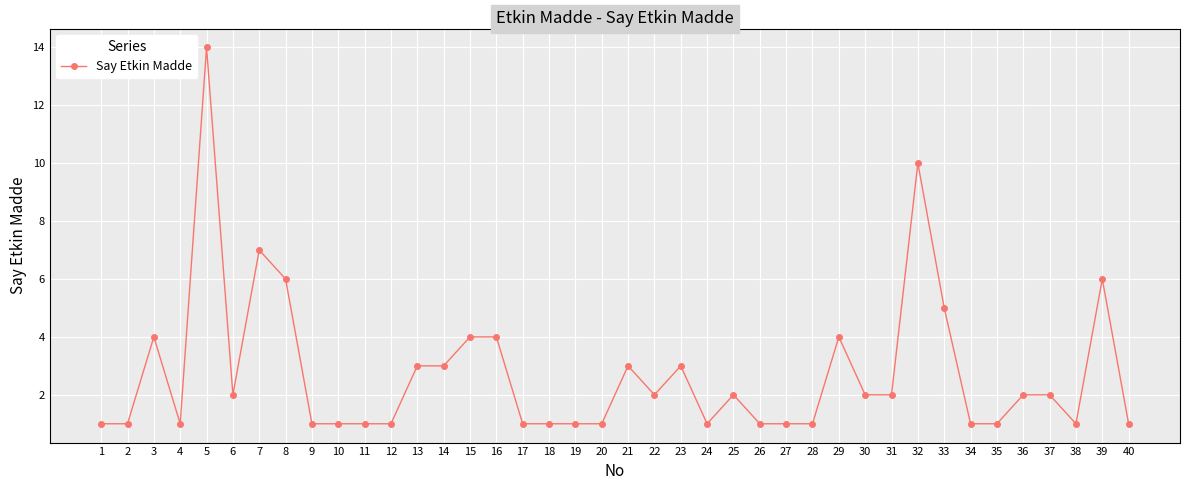

True or false: there are more than 2 points higher than both neighbors.

True